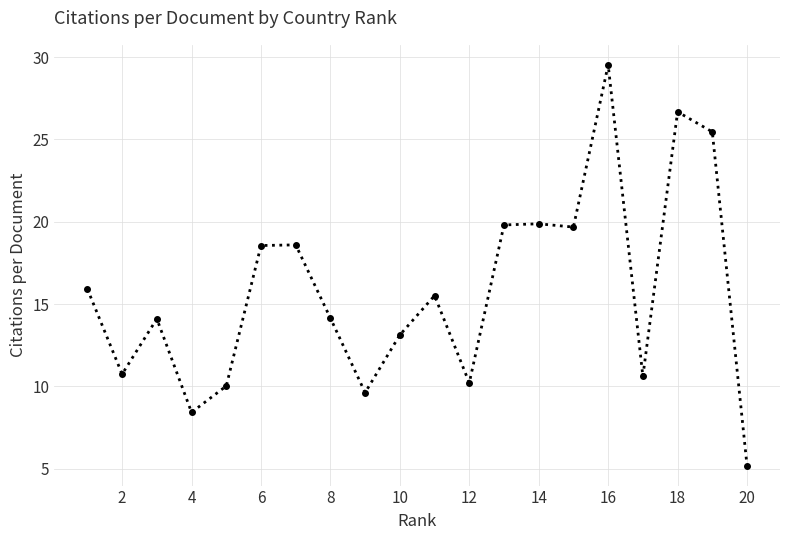

What is the smallest value displayed?

5.2